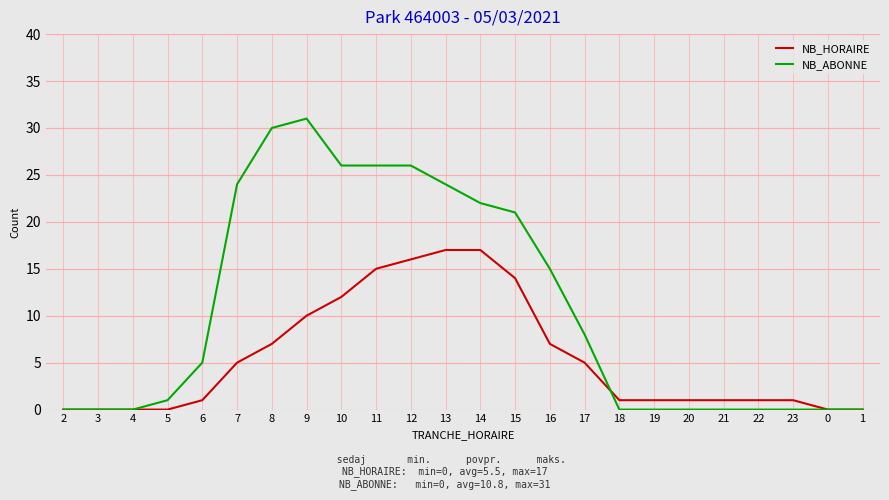

What are all the series names shown in the legend?

NB_HORAIRE, NB_ABONNE